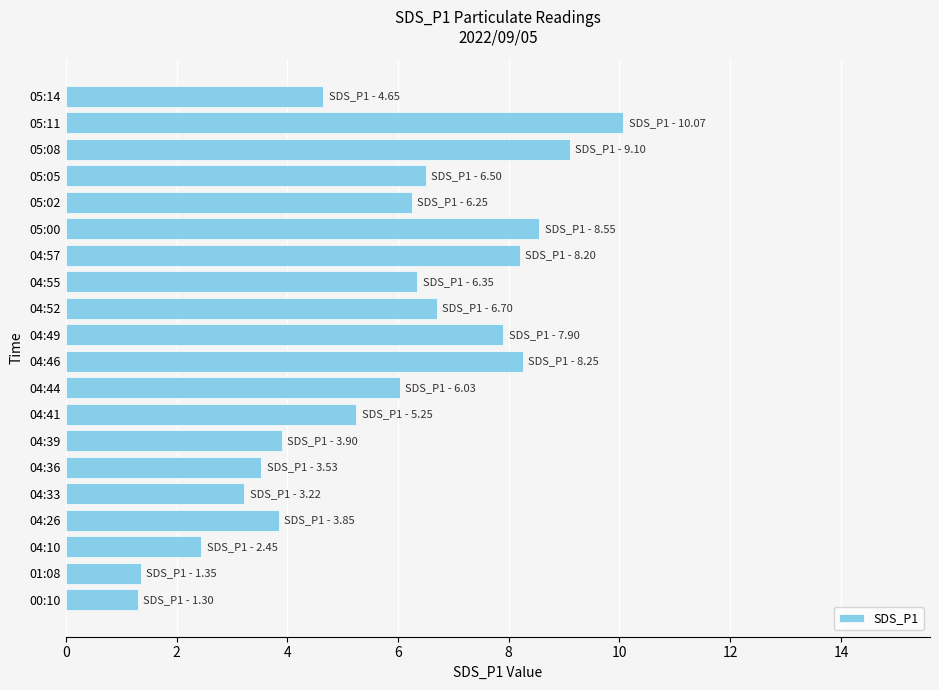

Between 05:02 and 04:49, which is larger?

04:49